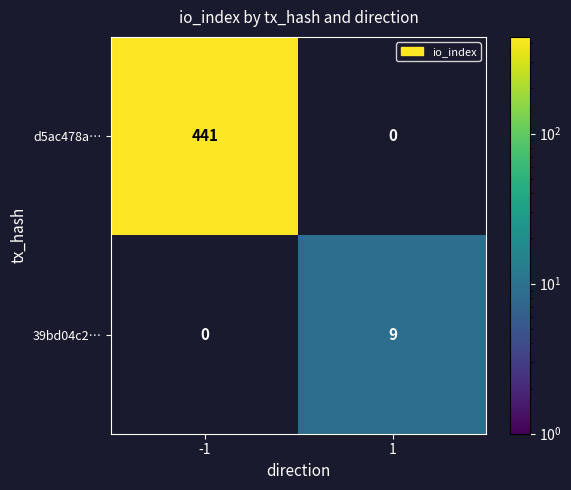

Which label corresponds to the largest value in the chart?

-1